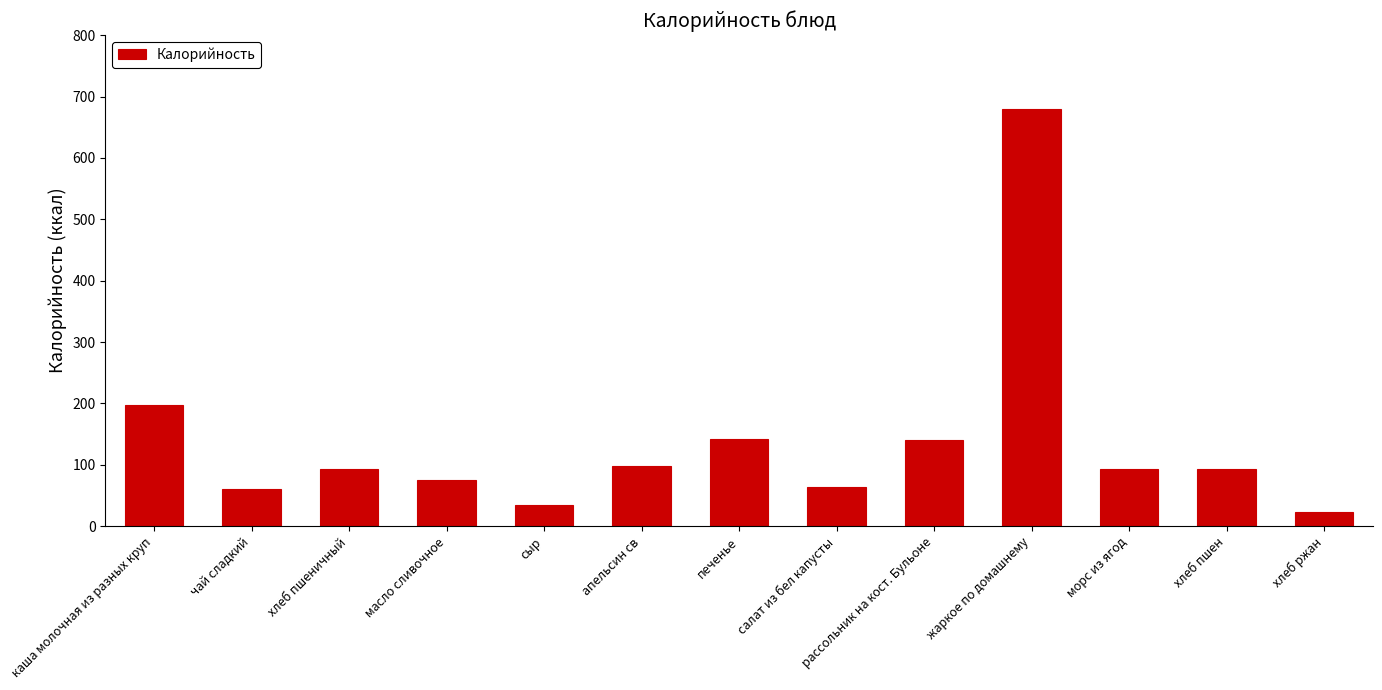

What is the minimum value shown in the chart?

23.0